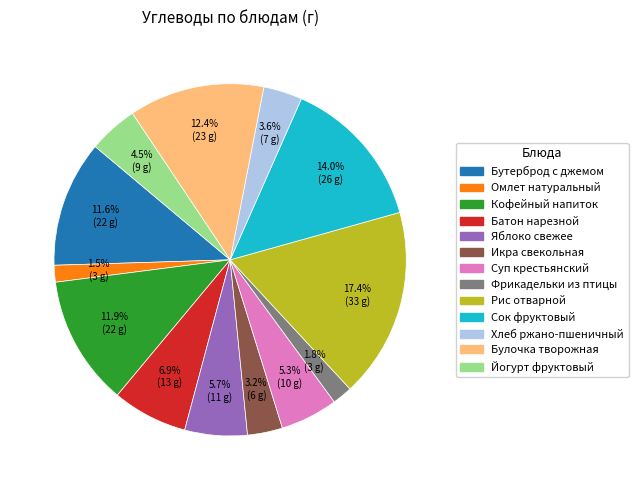

Is it true that Яблоко свежее is 1% of the pie?

False